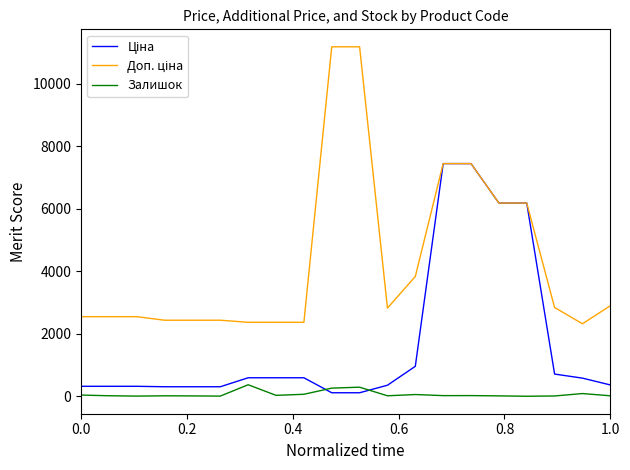

What is the greatest value displayed?

11182.0